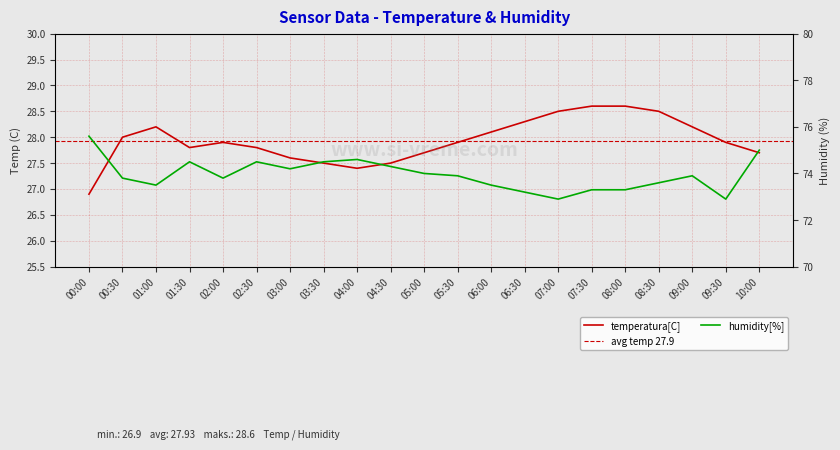

Rank the series at 08:30 from lowest to highest value.

Temp, Humidity